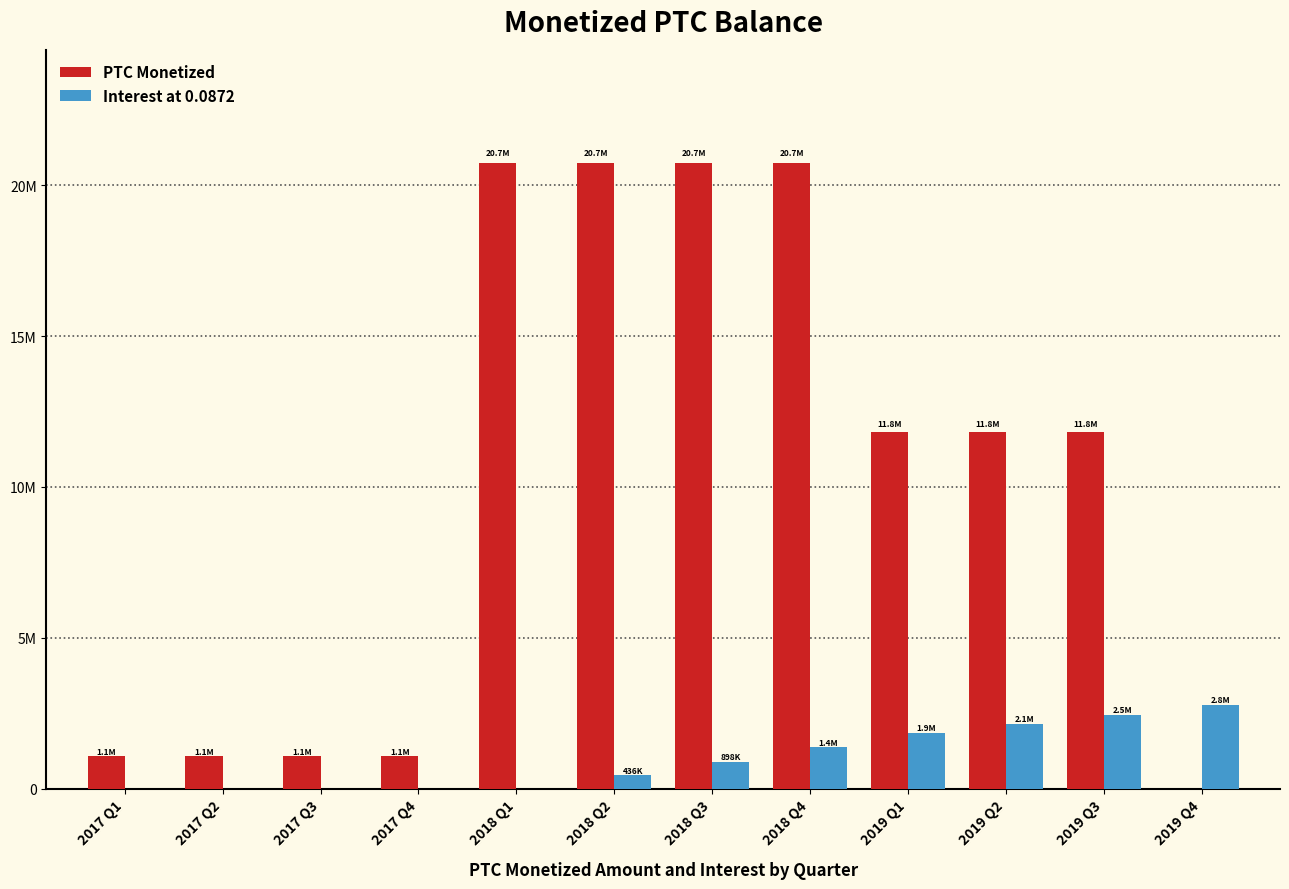

What are all the series names shown in the legend?

PTC Monetized, Interest at 0.0872